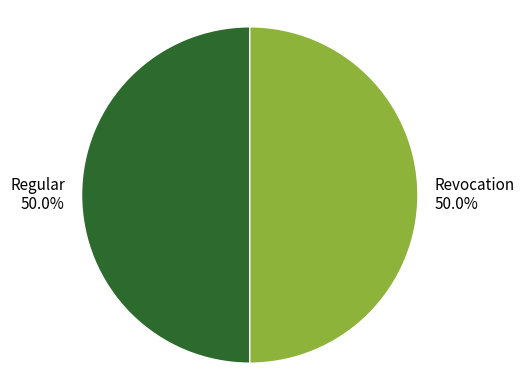

What is the ratio of the value at Revocation to the value at Regular?

1.0